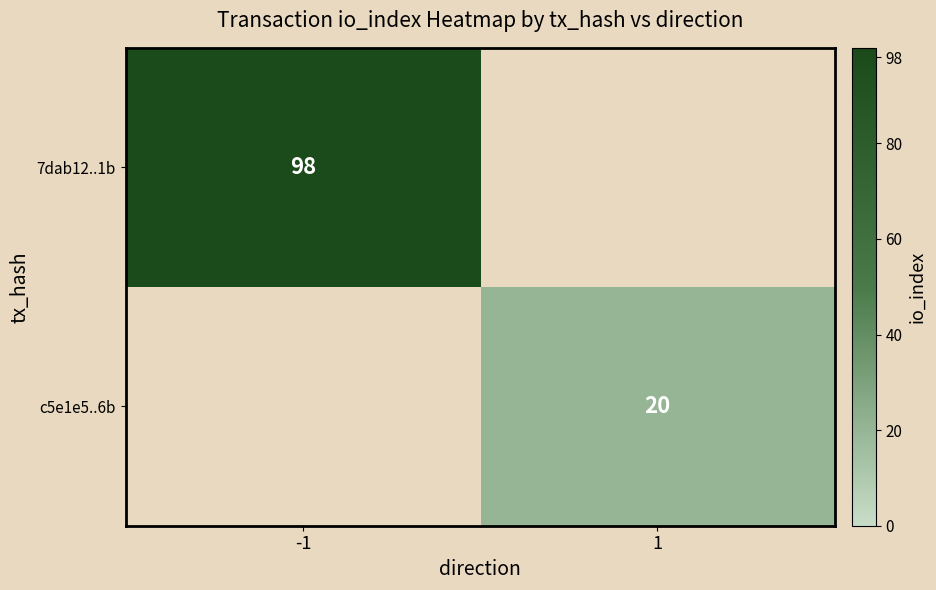

The value of 7dab12..1b at -1 is 155. True or false?

False